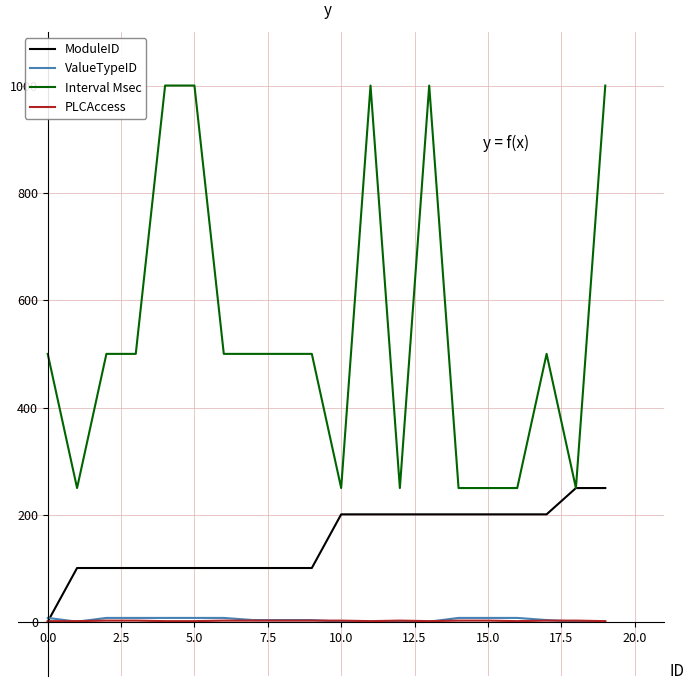

Which series has the largest total across all categories?

Interval Msec